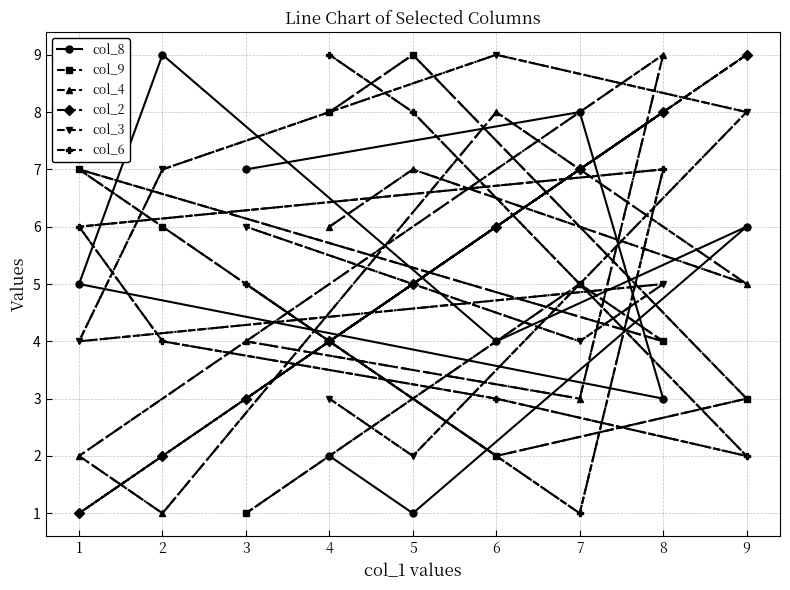

What is the difference between the maximum and minimum values in the col_2 series?

8